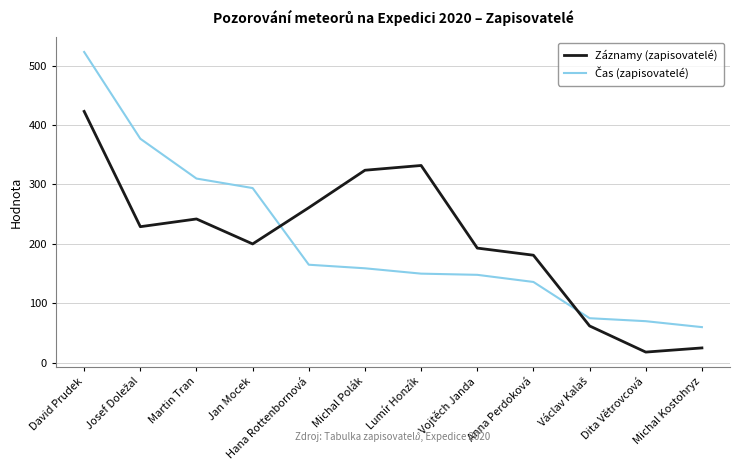

At which category is the sum across all series the highest?

David Prudek